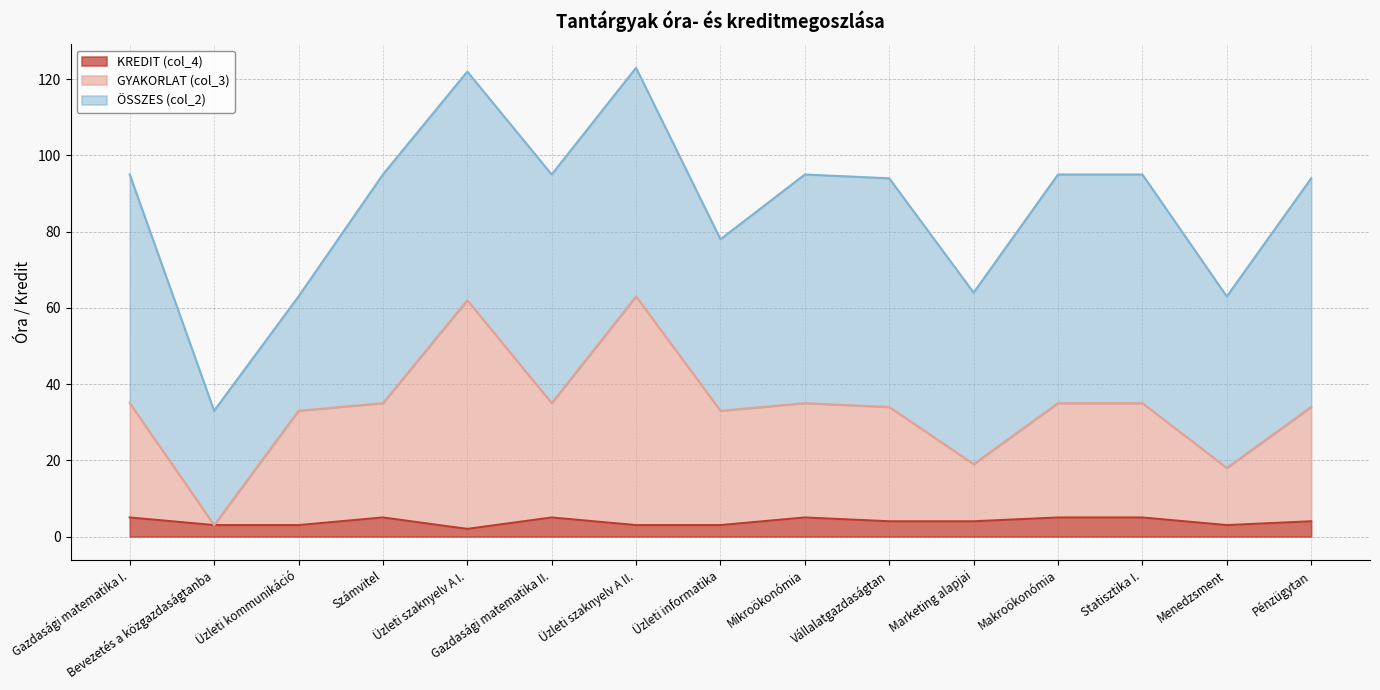

The GYAKORLAT (col_3) series shows 19 at Marketing alapjai. True or false?

True